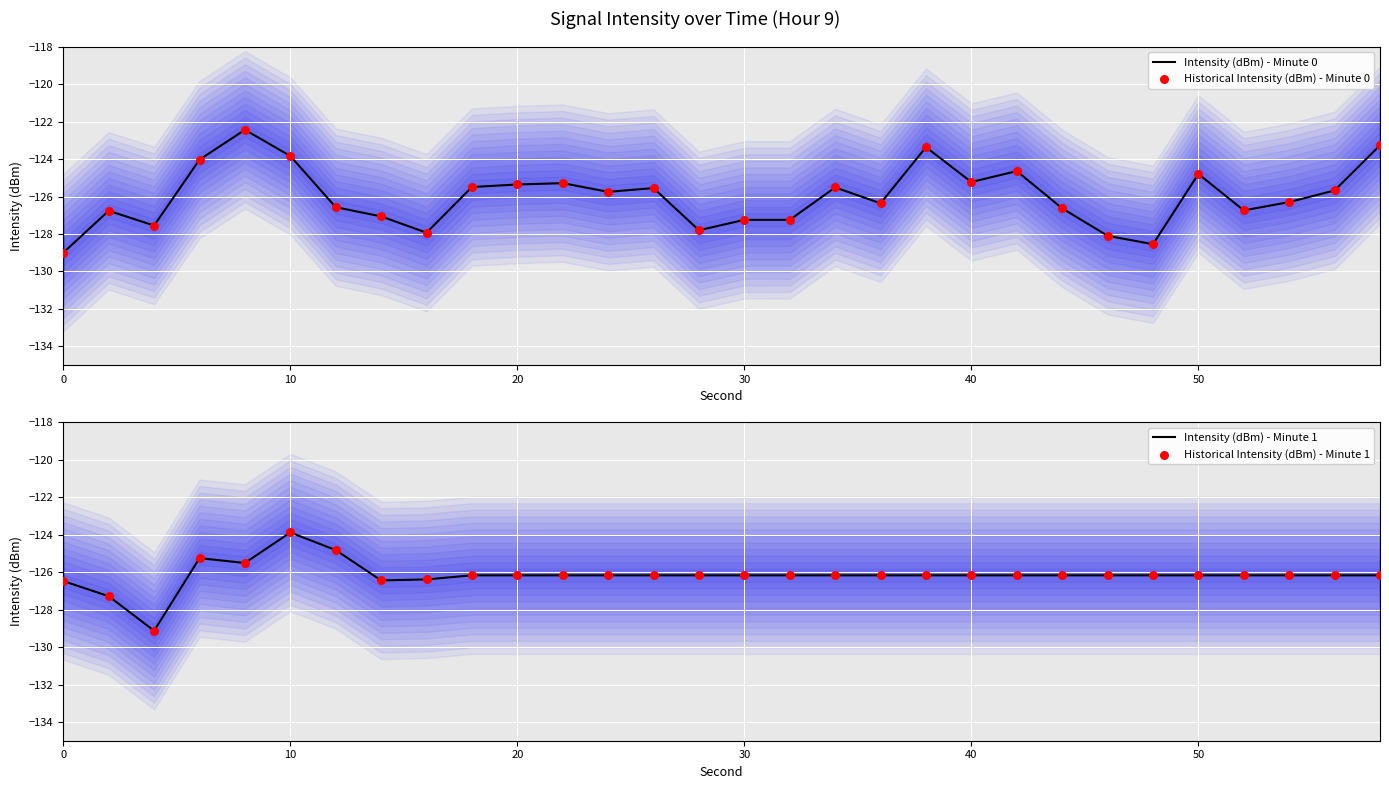

Which series has the widest spread of Y values?

Intensity (dBm) - Minute 0